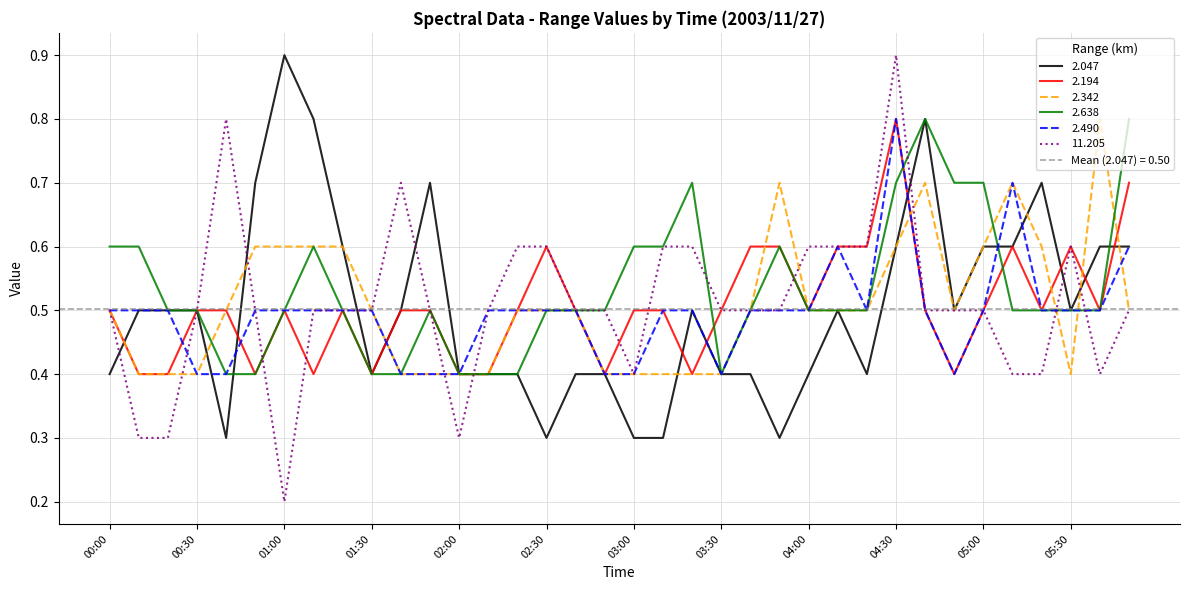

How many series are shown in this chart?

6